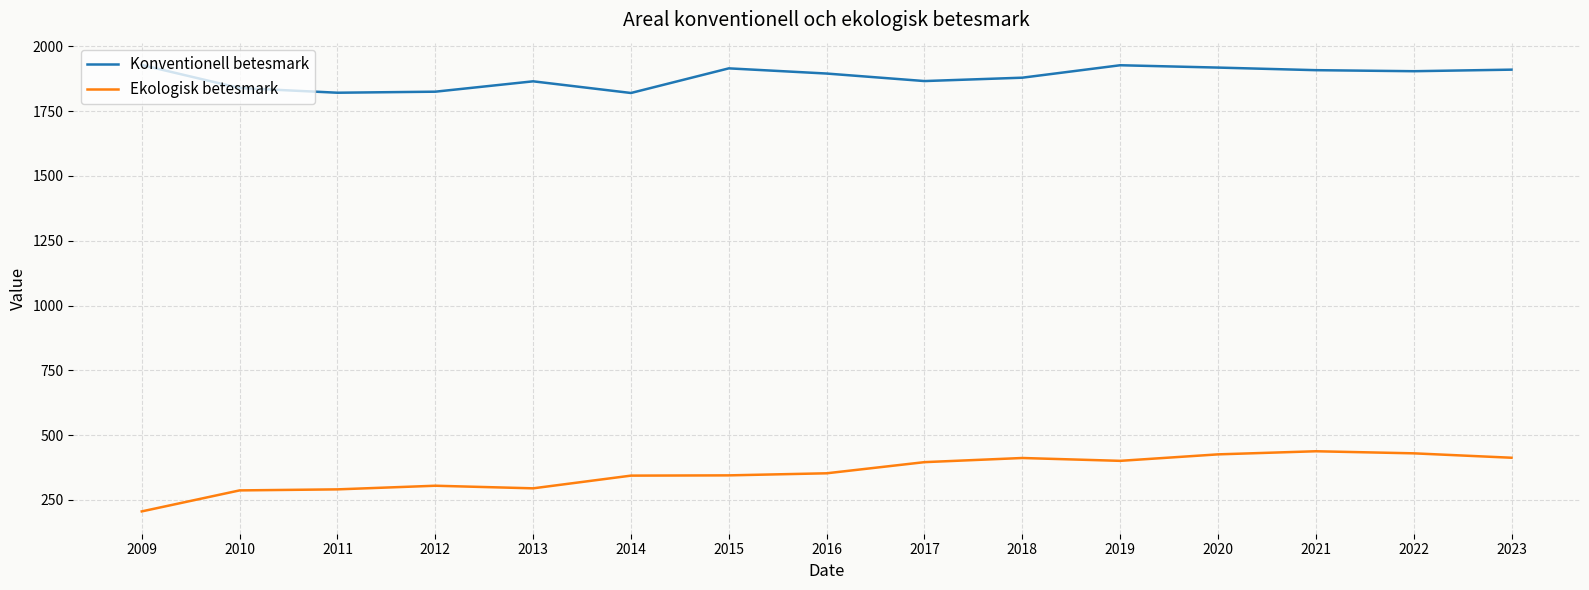

How many lines are shown in the chart?

2